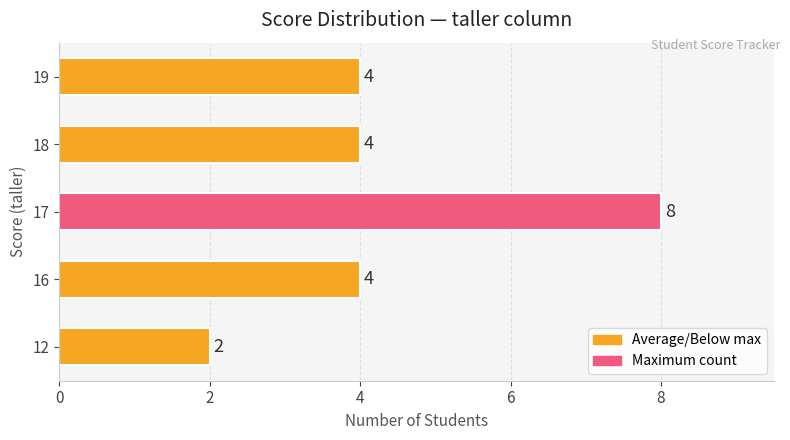

What value does the data have at 18?

4